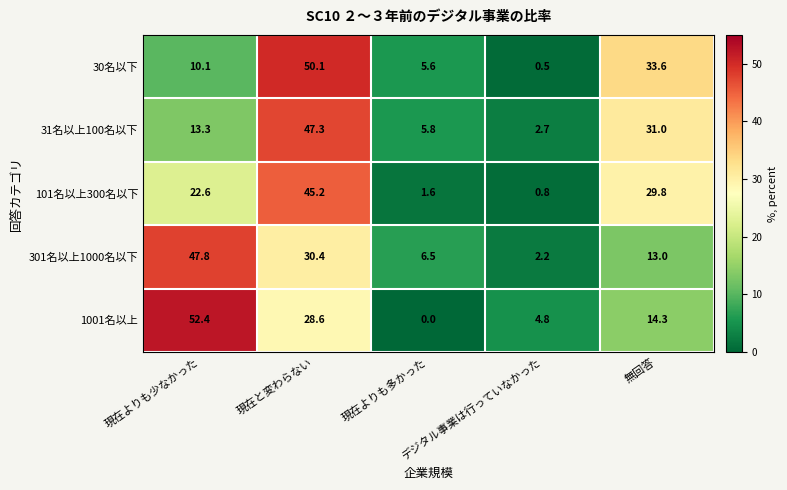

What is the average value of the 301名以上1000名以下 series?

20.0